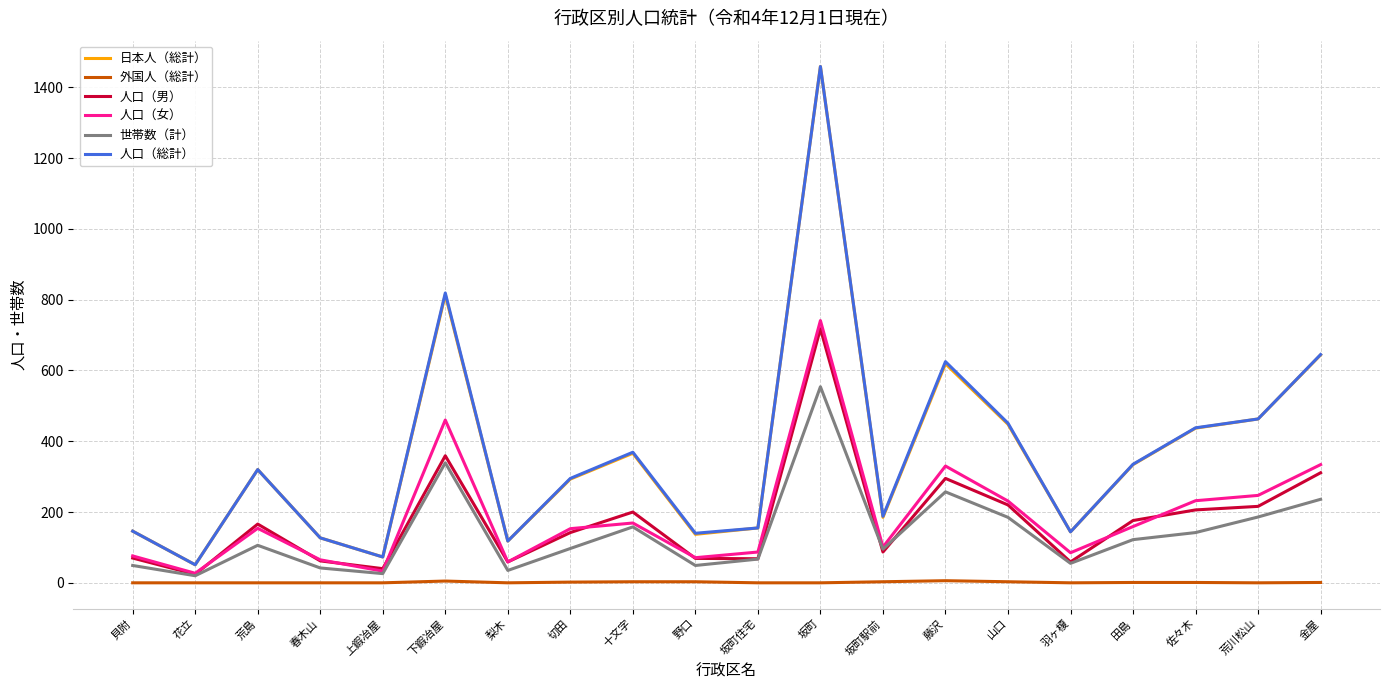

At how many categories does at least one series exceed 1239?

1